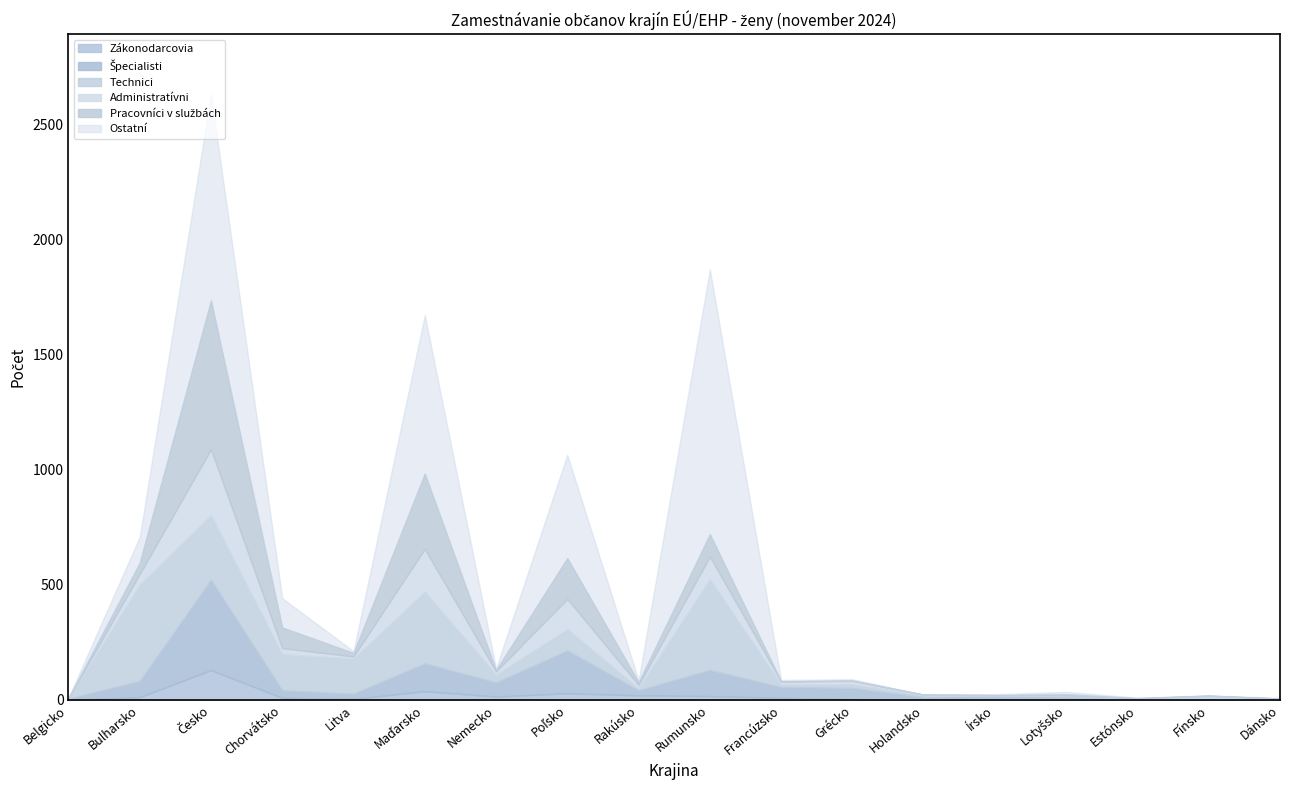

At which category does Zákonodarcovia reach its first local peak?

Česko